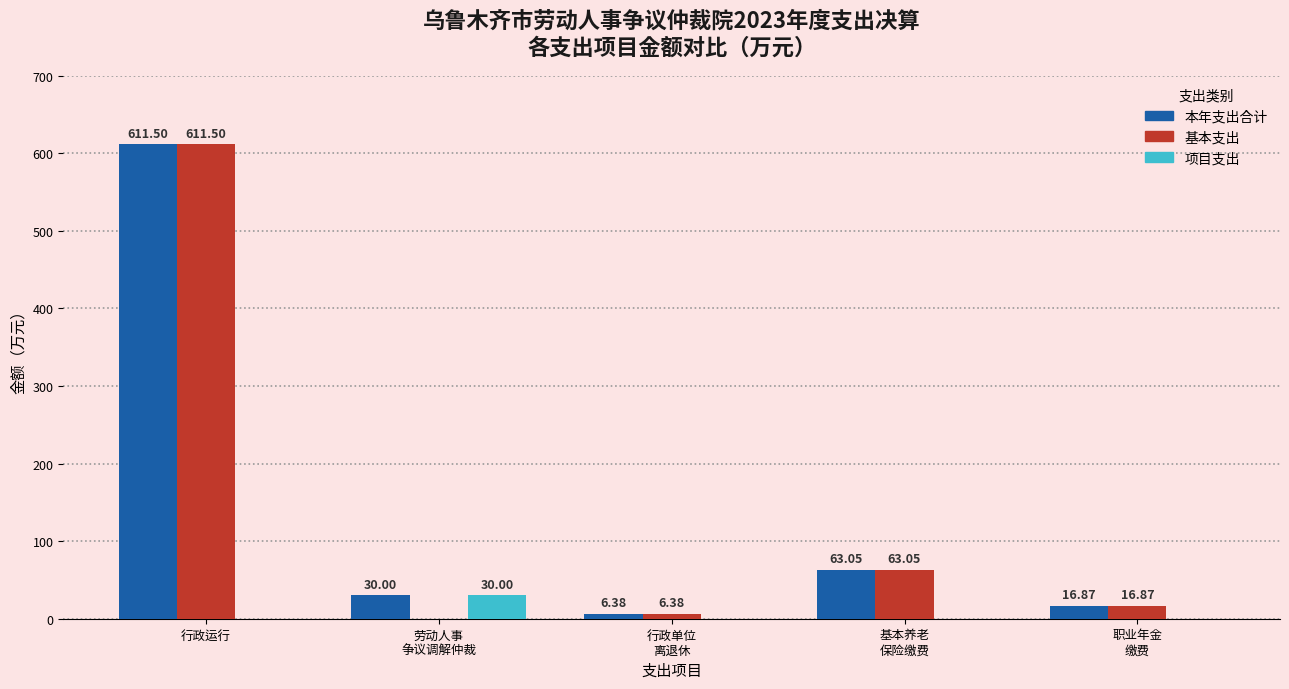

What is the total value across all series at 行政运行?

1223.0